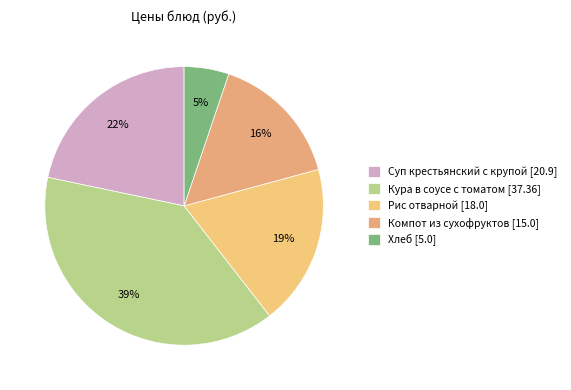

Does Суп крестьянский с крупой [20.9] account for over 50% of the chart?

No